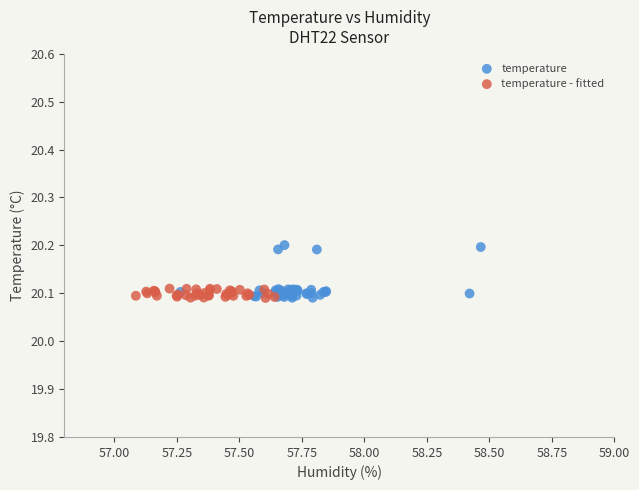

Which series has the largest Y range (max minus min)?

temperature